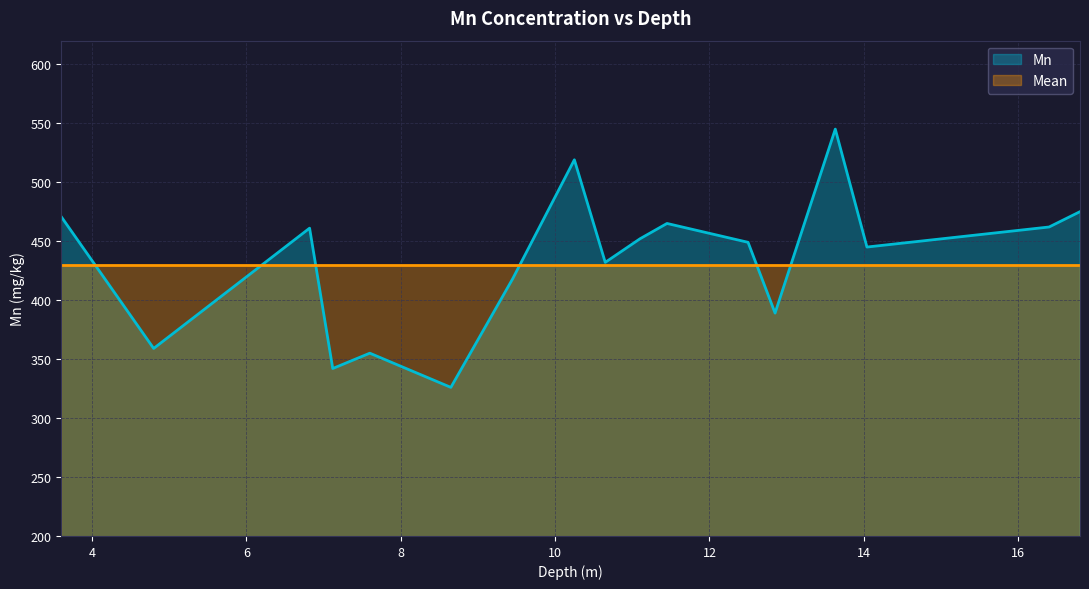

What is the label of the 3rd point from the right?

14.04